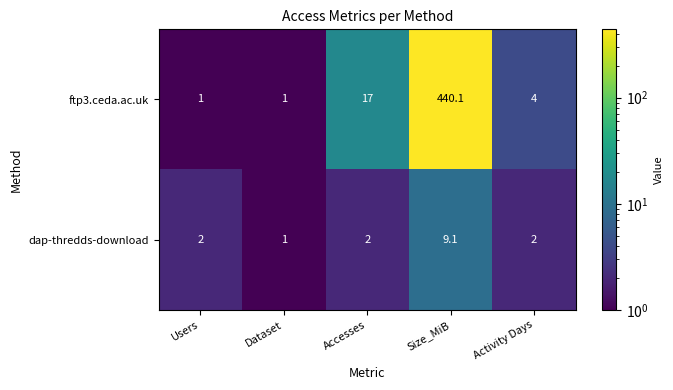

What is the sum of all ftp3.ceda.ac.uk values?

463.1